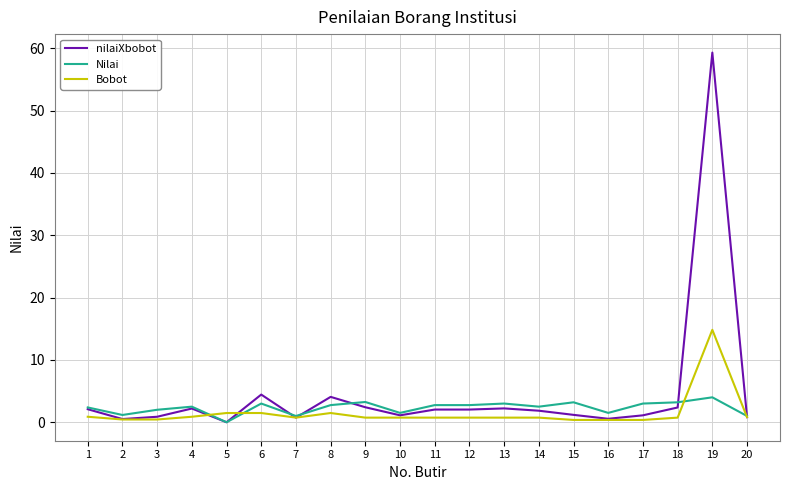

At which category is the sum across all series the highest?

19